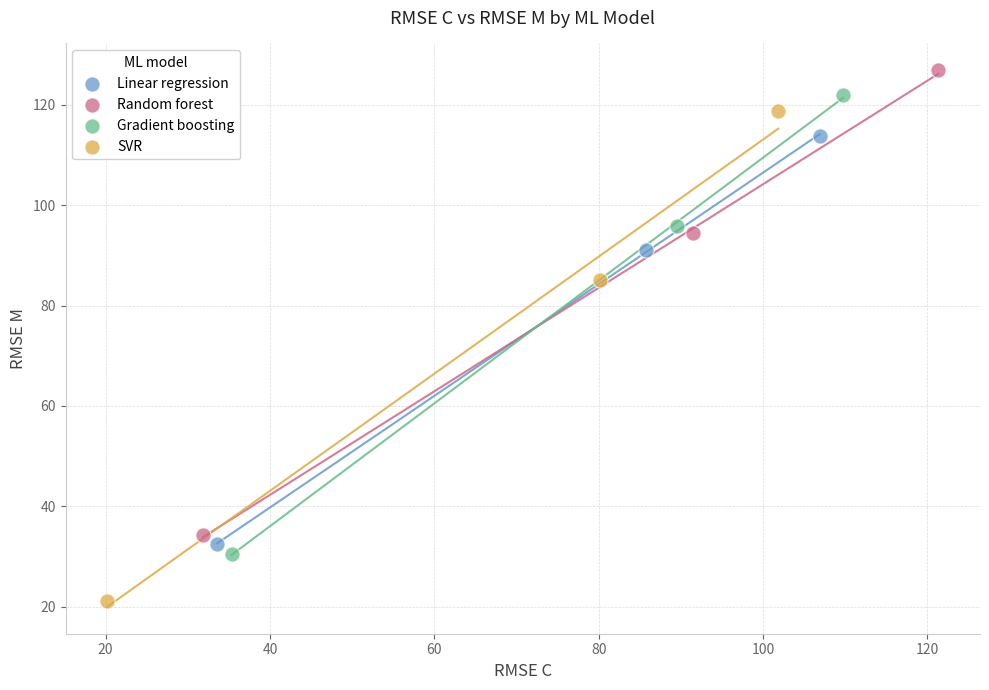

Which series has the largest Y range (max minus min)?

SVR